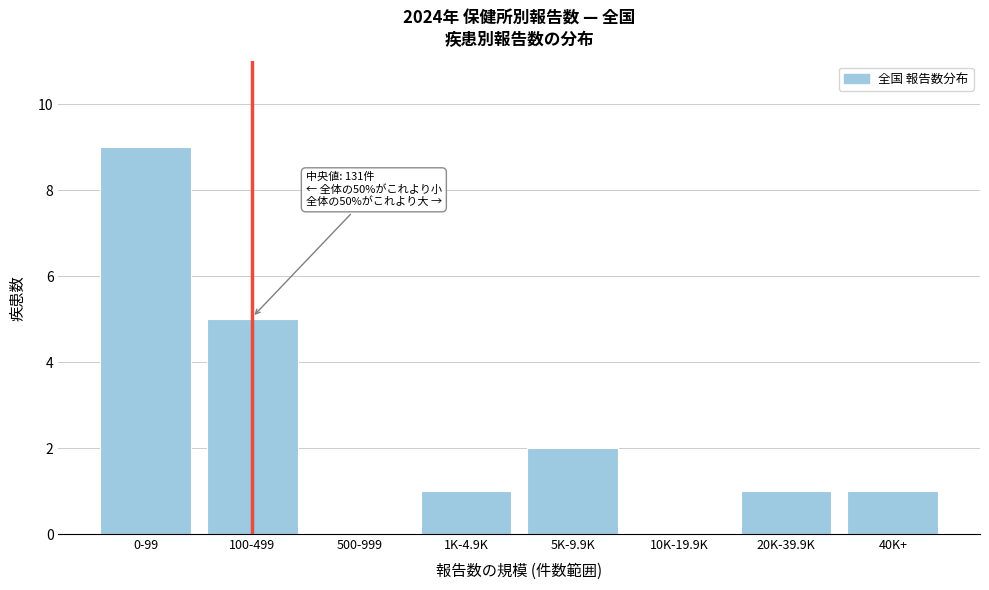

Reading right to left, list all the values displayed in this chart.

40K+=1	20K-39.9K=1	10K-19.9K=0	5K-9.9K=2	1K-4.9K=1	500-999=0	100-499=5	0-99=9